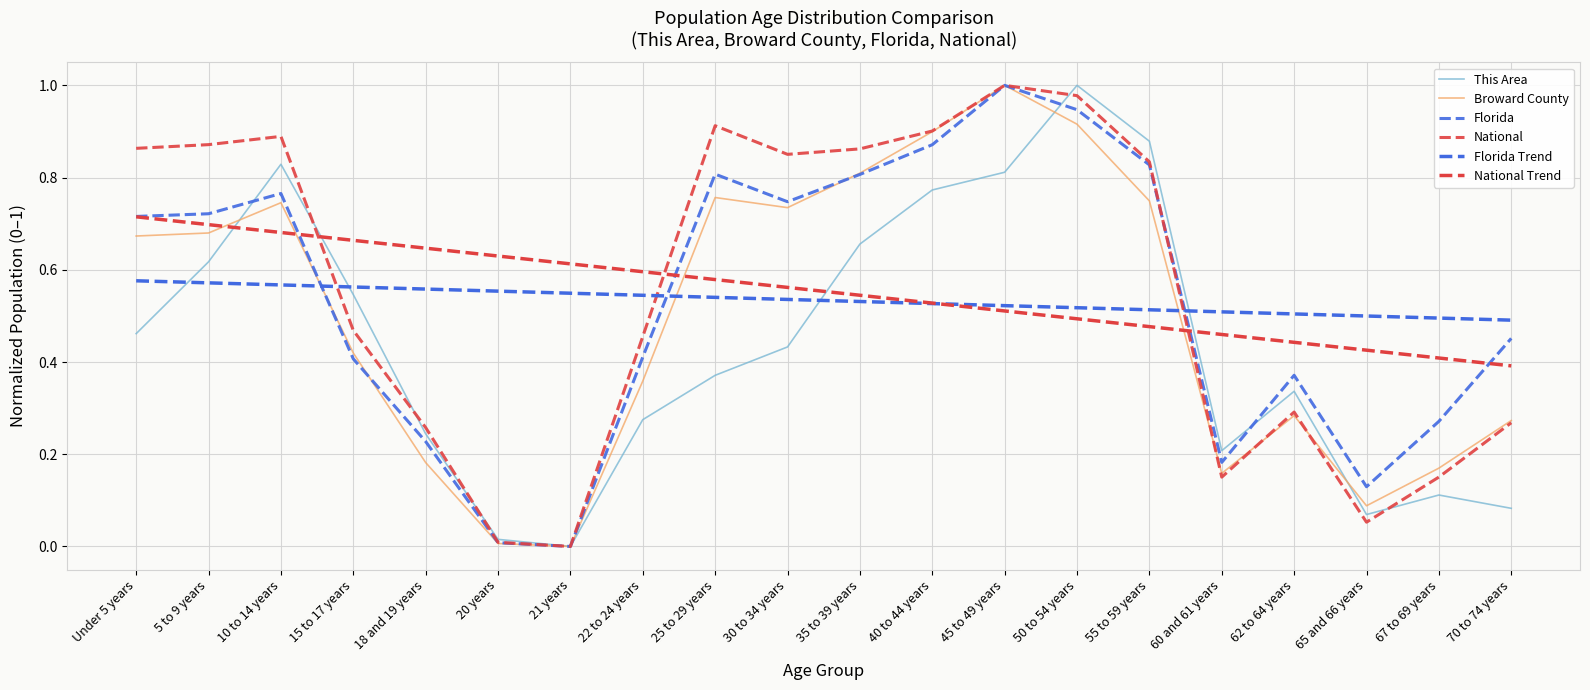

What is the approximate value of This Area at 18 and 19 years?

0.2